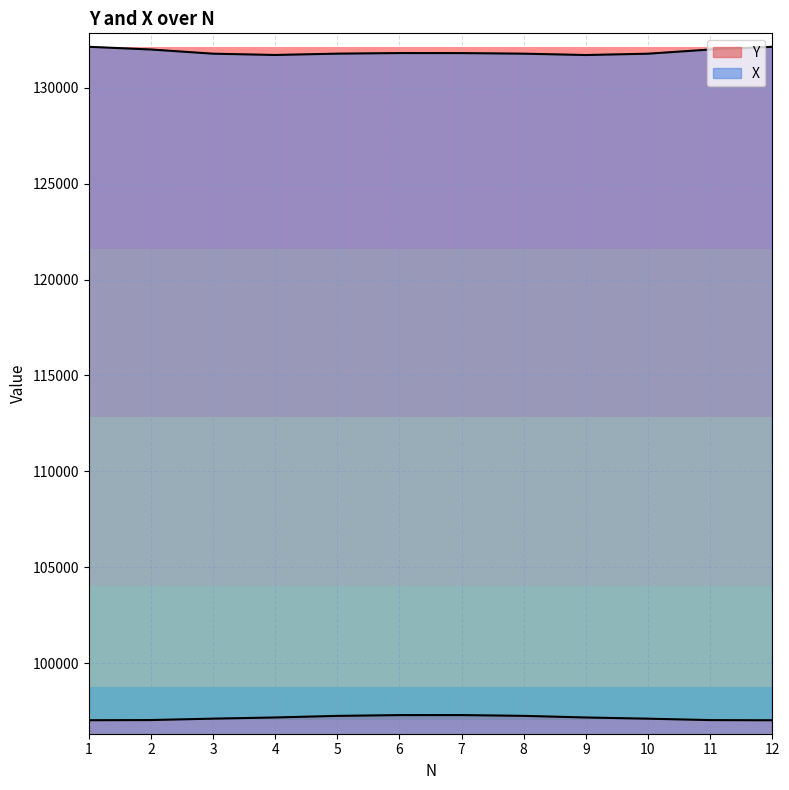

How many lines are shown in the chart?

2